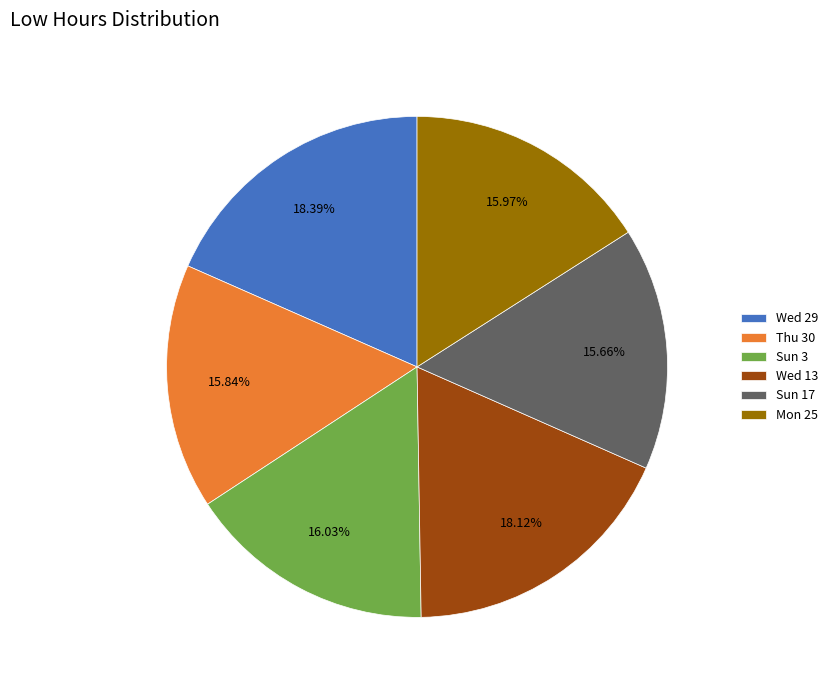

Combined, what portion of the pie is Sun 17 and Thu 30?

31.5%